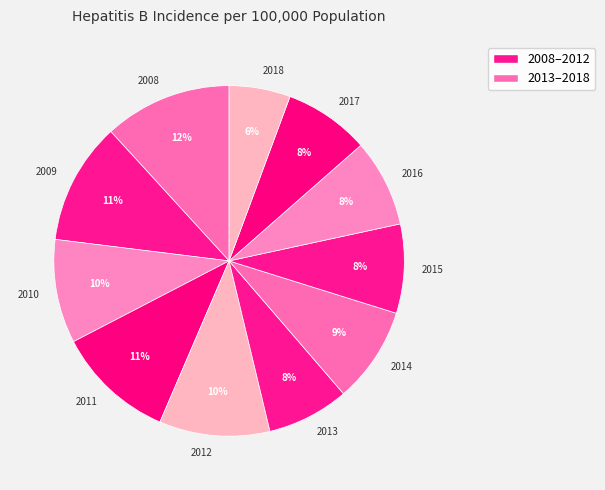

What is the smallest slice in the pie chart?

2018